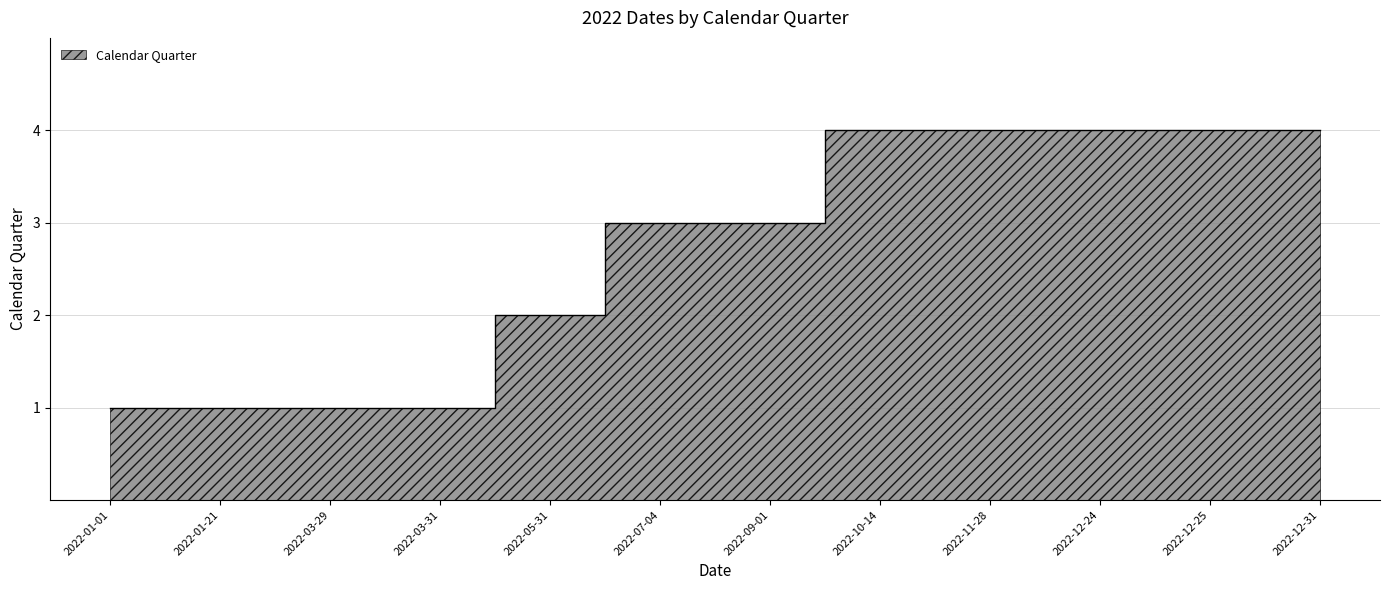

What is the value of the 2nd point from the left?

1